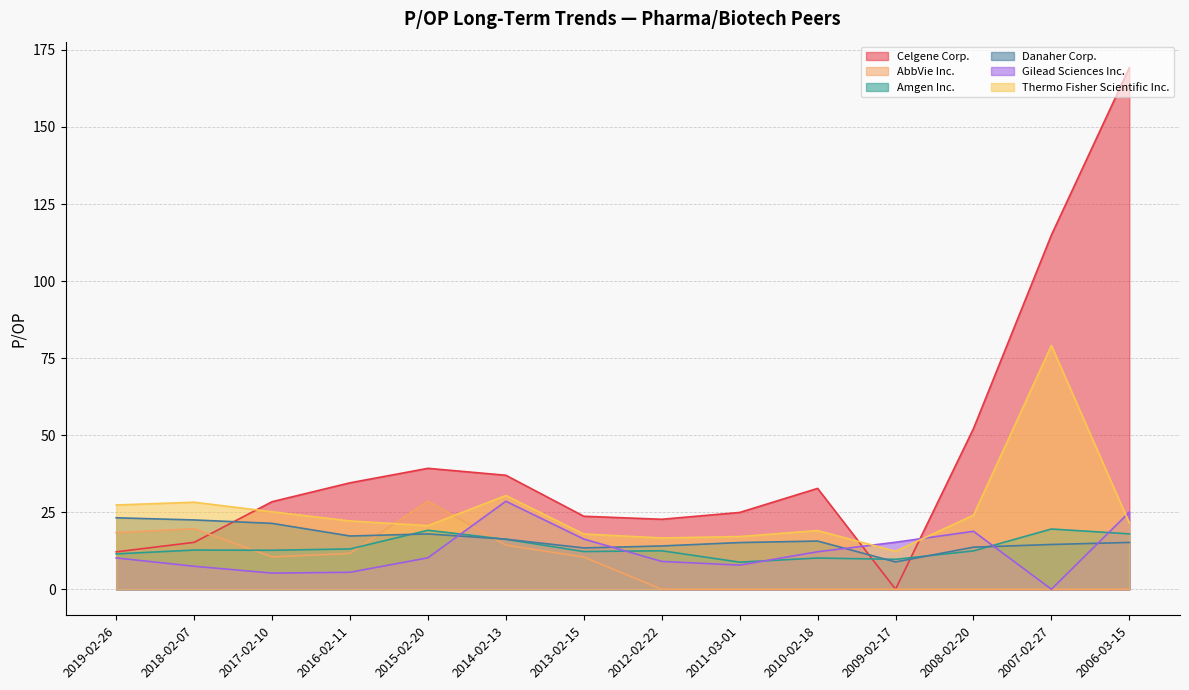

How many lines are shown in the chart?

6